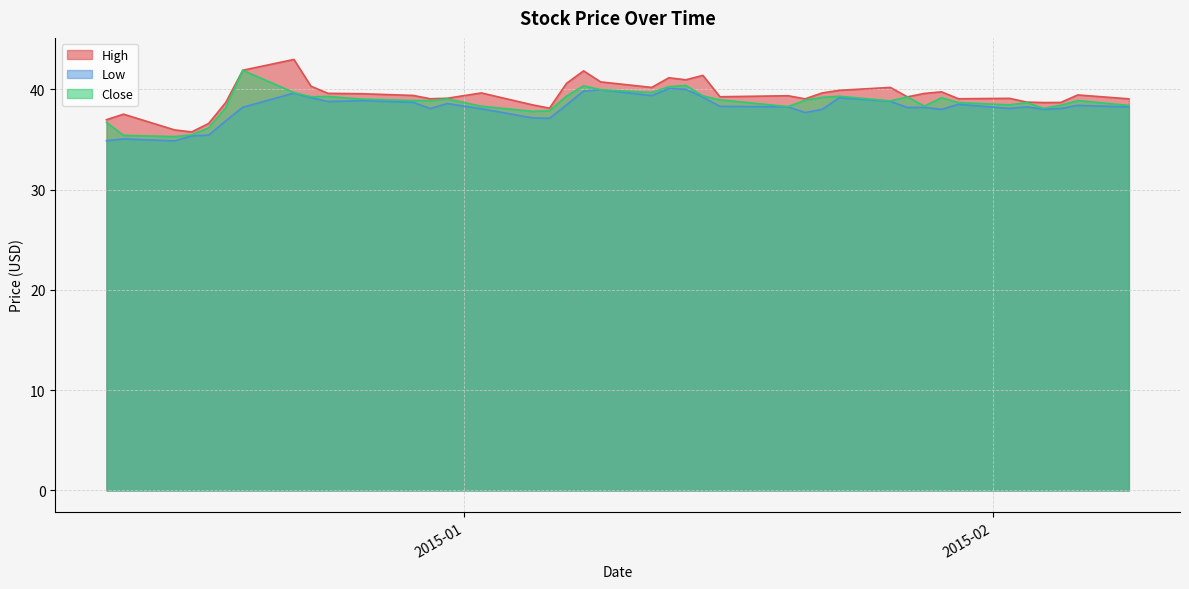

How many lines are shown in the chart?

3